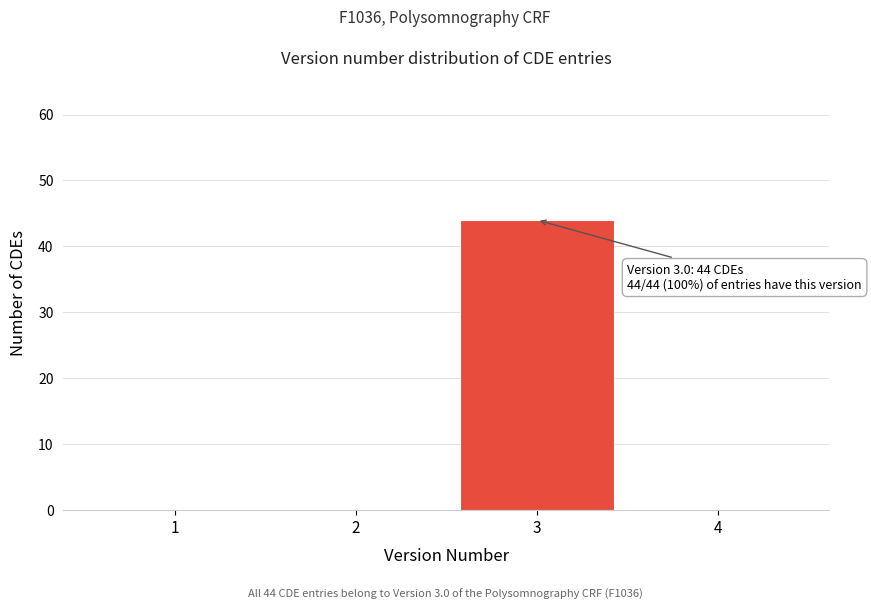

Reading left to right, list all the values displayed in this chart.

1=0	2=0	3=44	4=0